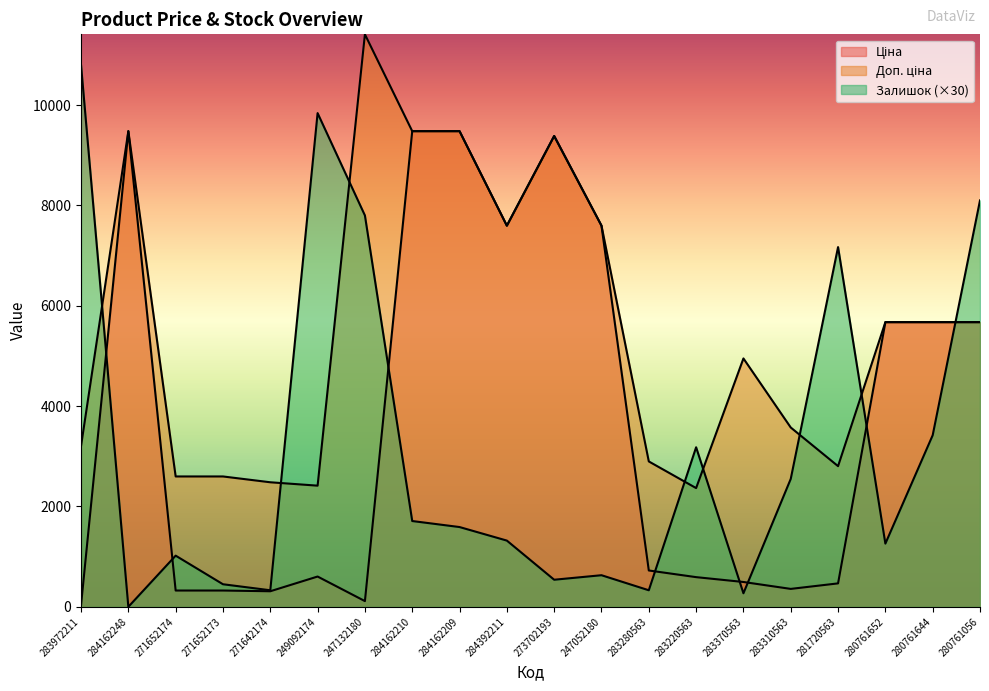

Reading left to right, what are all the values shown in this chart?

Ціна: 32.0	9480.1	324.8	324.8	310.3	603.7	114.1	9480.1	9480.1	7596.5	9384.0	7596.5	724.5	591.6	495.0	357.4	467.3	5673.8	5673.8	5673.8
Доп. ціна: 3205.0	9480.1	2598.3	2598.3	2482.4	2414.8	11410.0	9480.1	9480.1	7596.5	9384.0	7596.5	2897.8	2366.5	4950.4	3573.9	2803.6	5673.8	5673.8	5673.8
Залишок: 10800.0	0.0	1020.0	450.0	330.0	9840.0	7800.0	1710.0	1590.0	1320.0	540.0	630.0	330.0	3180.0	270.0	2550.0	7170.0	1260.0	3420.0	8100.0